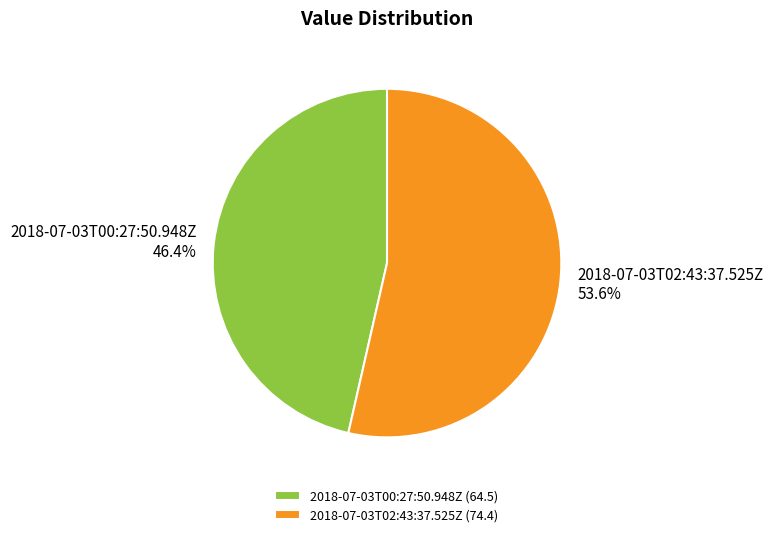

How many segments does this pie chart have?

2